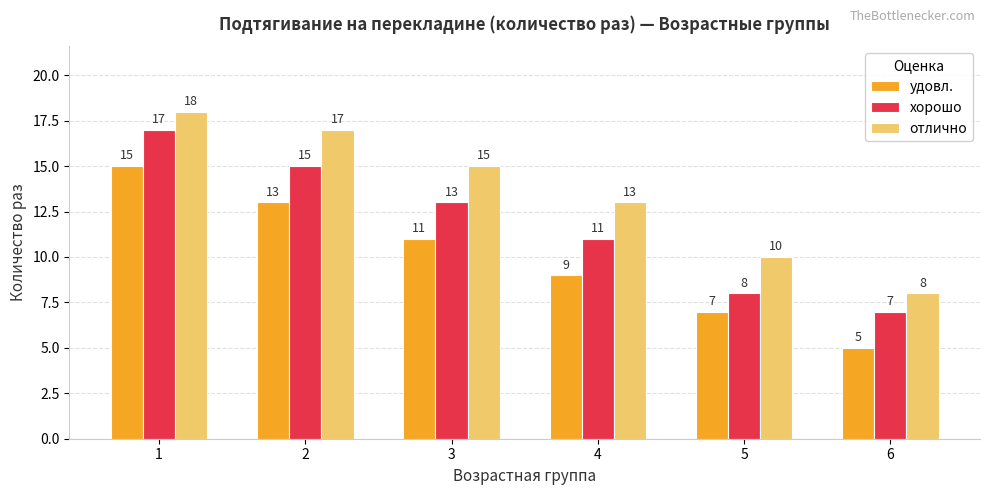

What is the average value of the хорошо series?

12